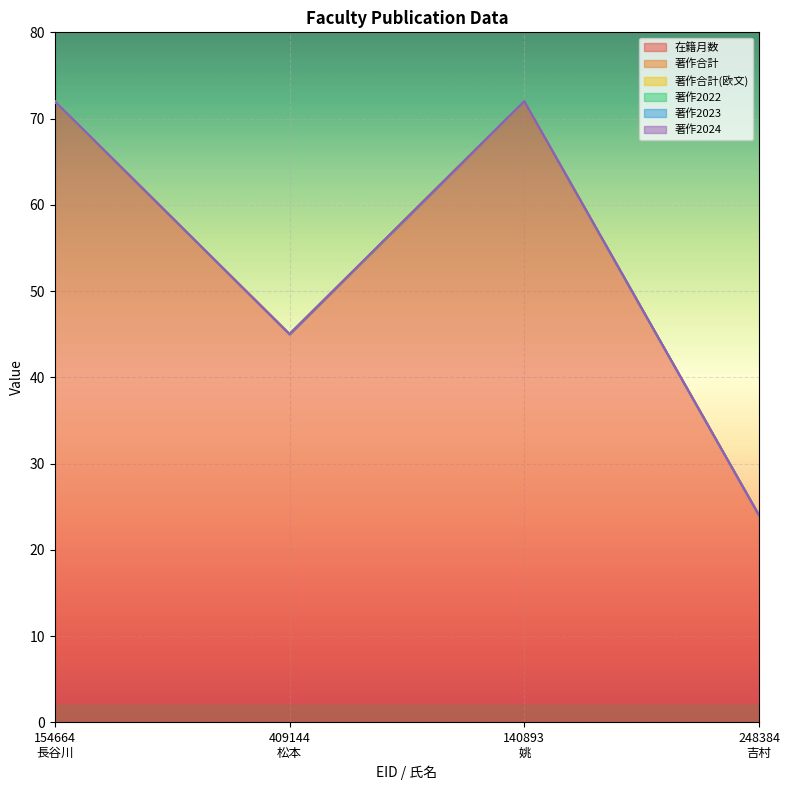

True or false: 著作2024 and 著作合計 cross at least once.

False